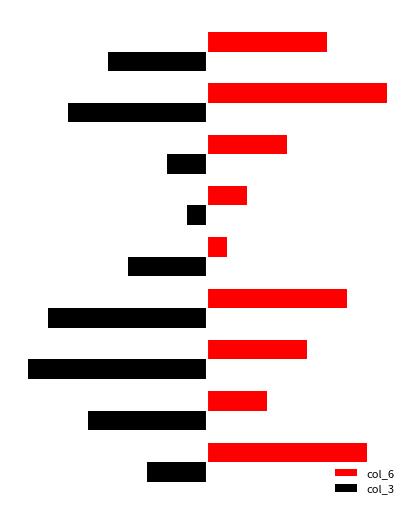

What are all the series names shown in the legend?

col_6, col_3